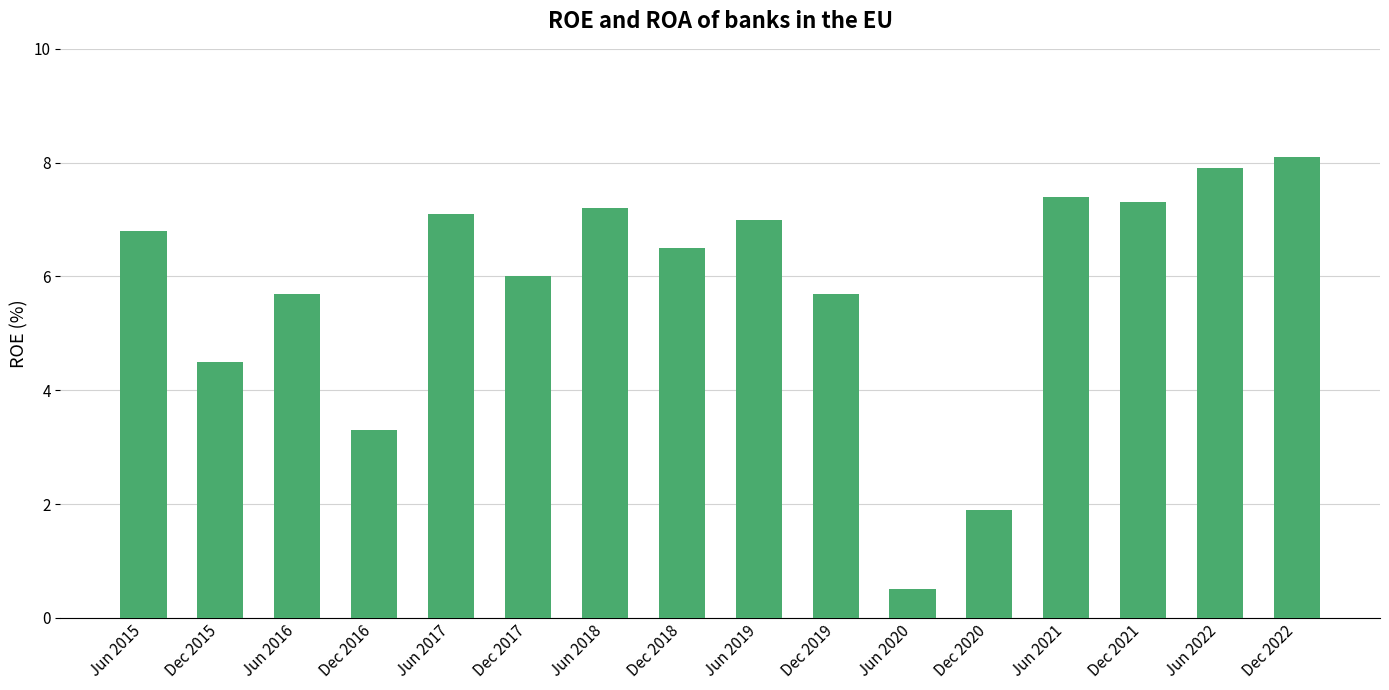

What is the difference between the maximum and minimum values?

7.6